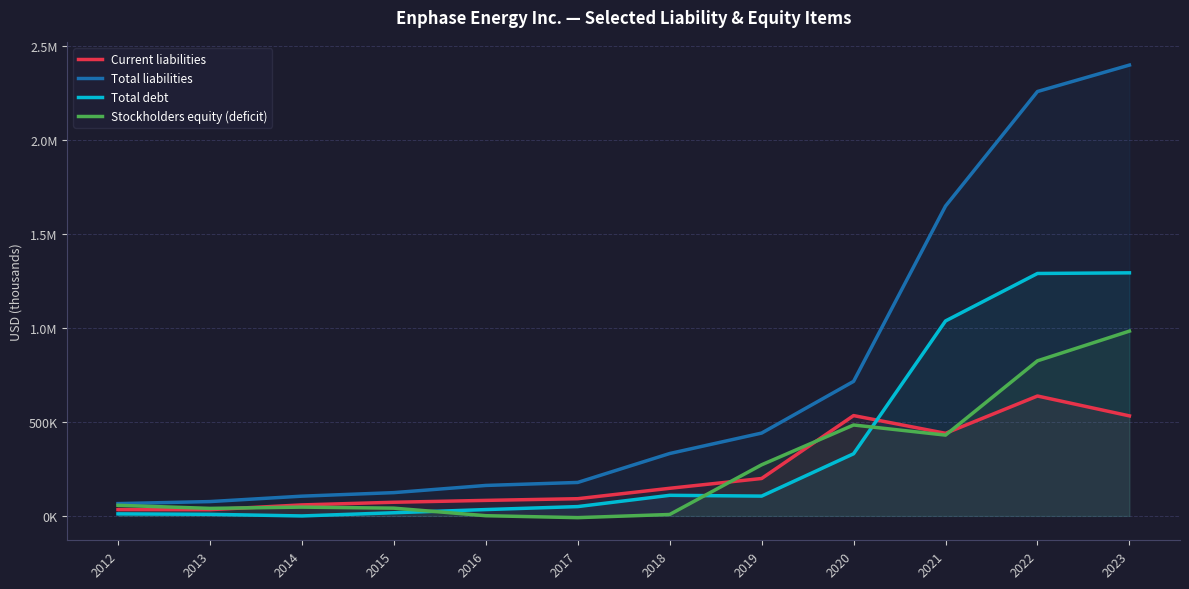

Reading right to left, transcribe all the data shown in this chart.

Current liabilities: 532449	638219	439796	534043	199311	147161	91741	82772	72848	58706	33365	33855
Total liabilities: 2399388	2258707	1649088	716109	441011	332161	178273	162276	124079	105240	76463	65636
Total debt: 1293738	1290357	1037646	330865	105543	109783	49751	33900	17000	0	8677	11061
Stockholders equity (deficit): 983624	825573	430168	483993	272212	7776	-9126	1300	41449	46952	40206	56655